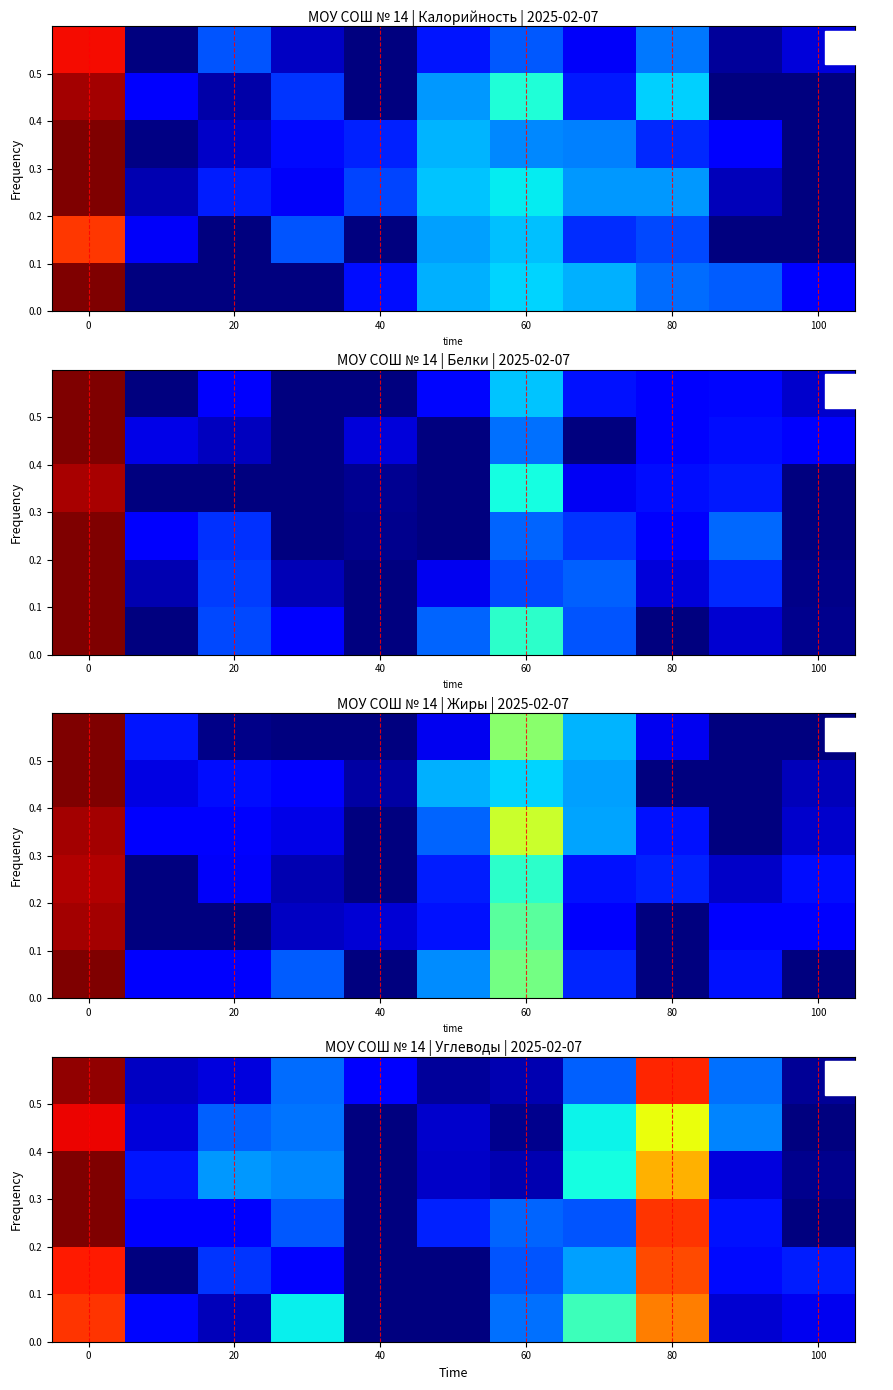

What is the total value across all series at 80?

0.1